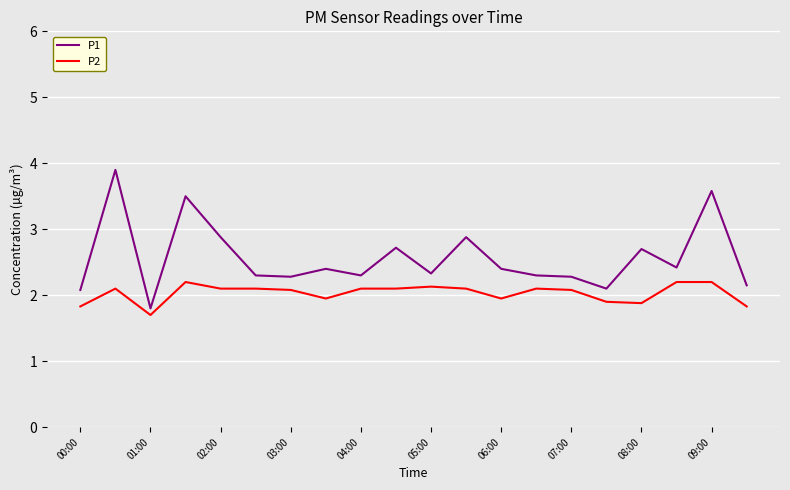

Rank the series by their maximum value, from highest to lowest.

P1, P2